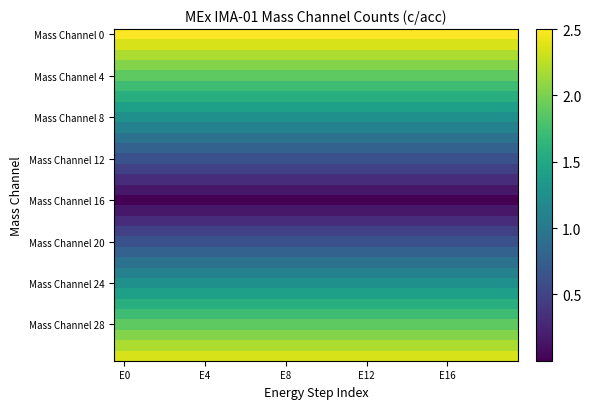

Which series has the largest total across all categories?

Mass Channel 0